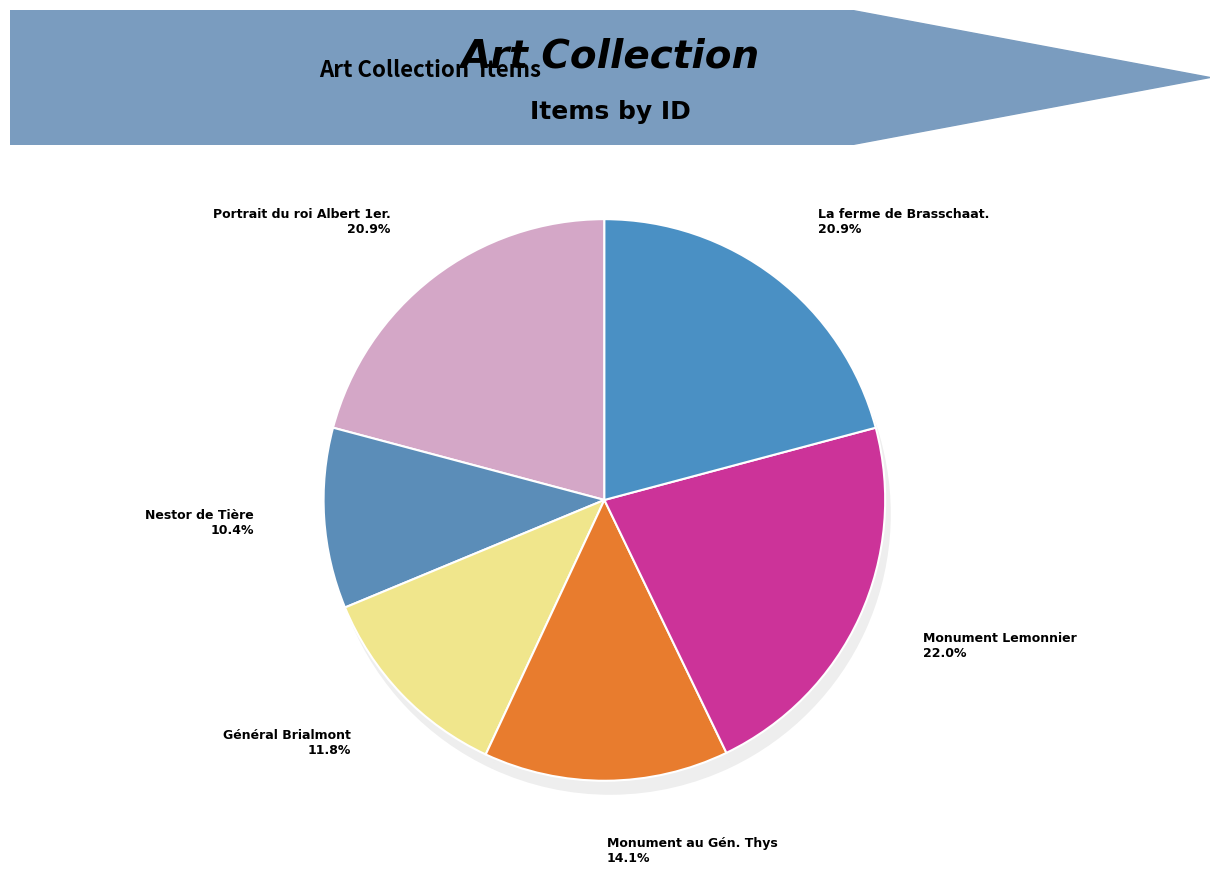

Approximately how many times larger is the value at Monument au baron Maurice Lemonnier compared to Monument au Général Thys?

1.6